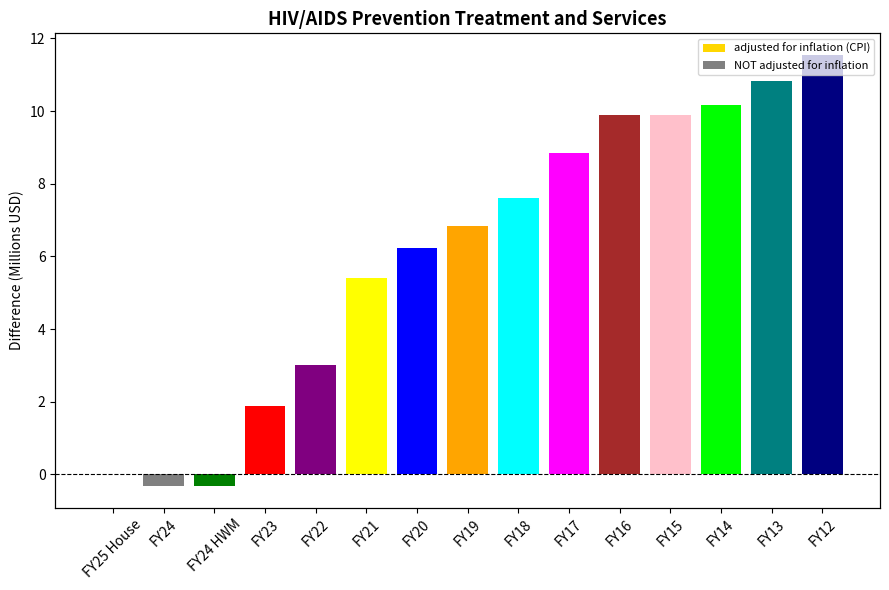

What is the sum of all Inflation Adjustment Difference (CPI adj - Not adj) values?

91.5